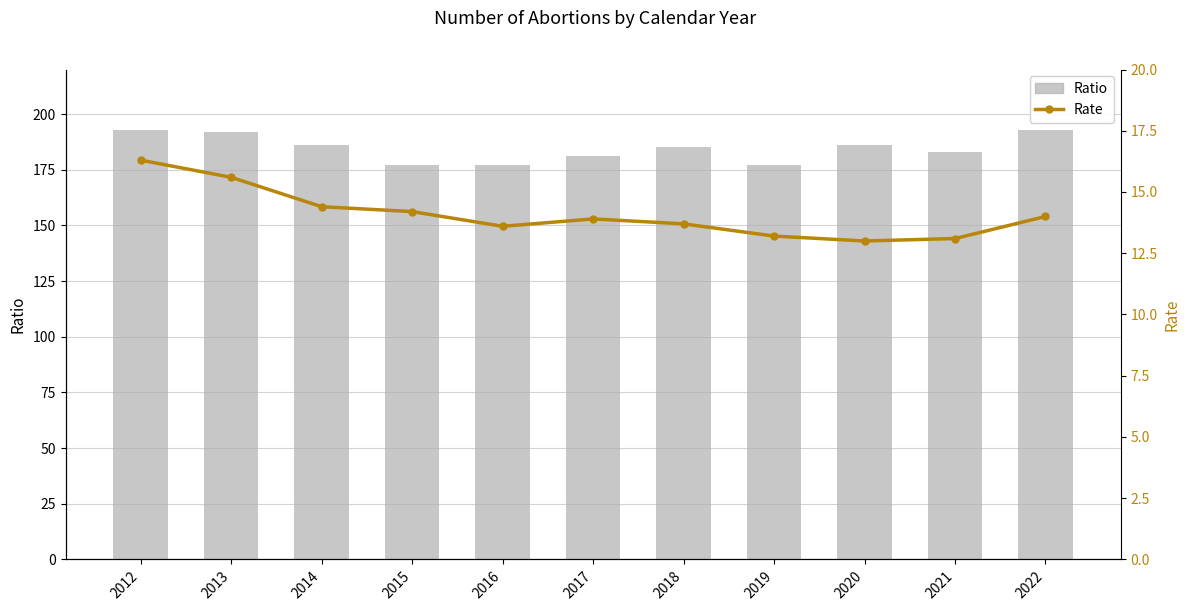

What is the value of the Rate bar at the 7th from the left?

13.7